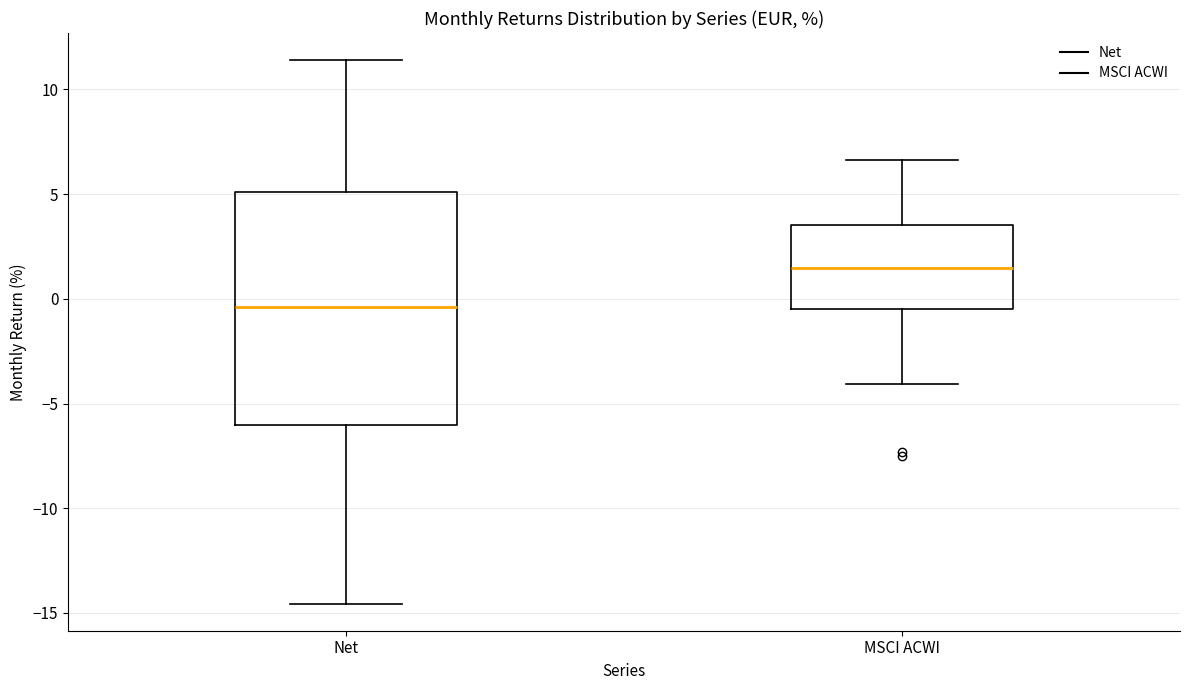

Reading left to right, transcribe this box plot: for each box, give where its median line is, the range the box spans, and where its two whiskers end, as read against the y-axis. The values are not printed on the chart, so give them approximately, as read against the axis.

Net: median -0.5, box -6.0 to 5.0, whiskers -14.5 to 11.5
MSCI ACWI: median 1.5, box -0.5 to 3.5, whiskers -4.0 to 6.5